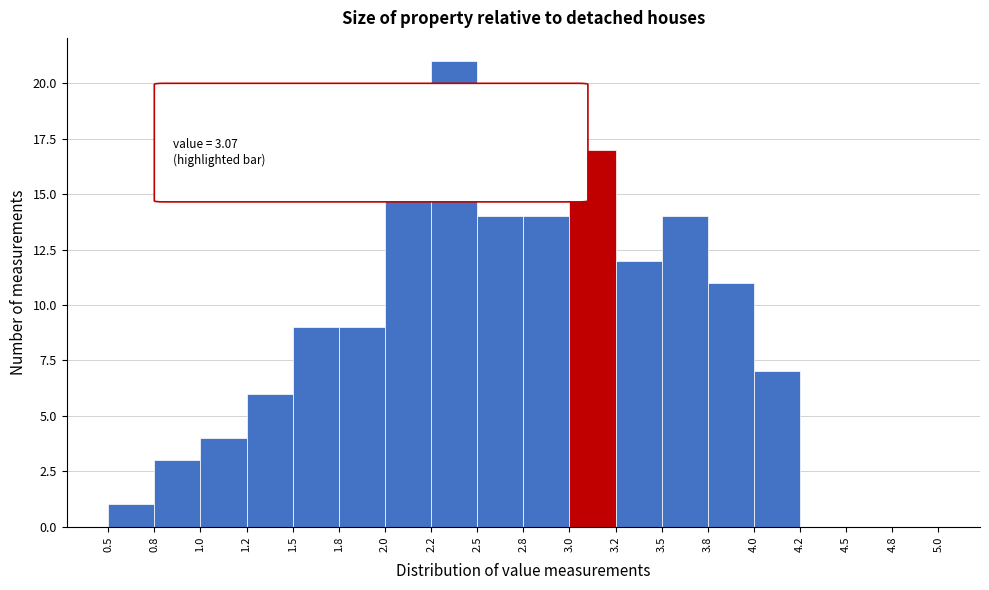

Reading left to right, extract all data points from this chart.

0.5=1	0.8=3	1.0=4	1.2=6	1.5=9	1.8=9	2.0=17	2.2=21	2.5=14	2.8=14	3.0=17	3.2=12	3.5=14	3.8=11	4.0=7	4.2=0	4.5=0	4.8=0